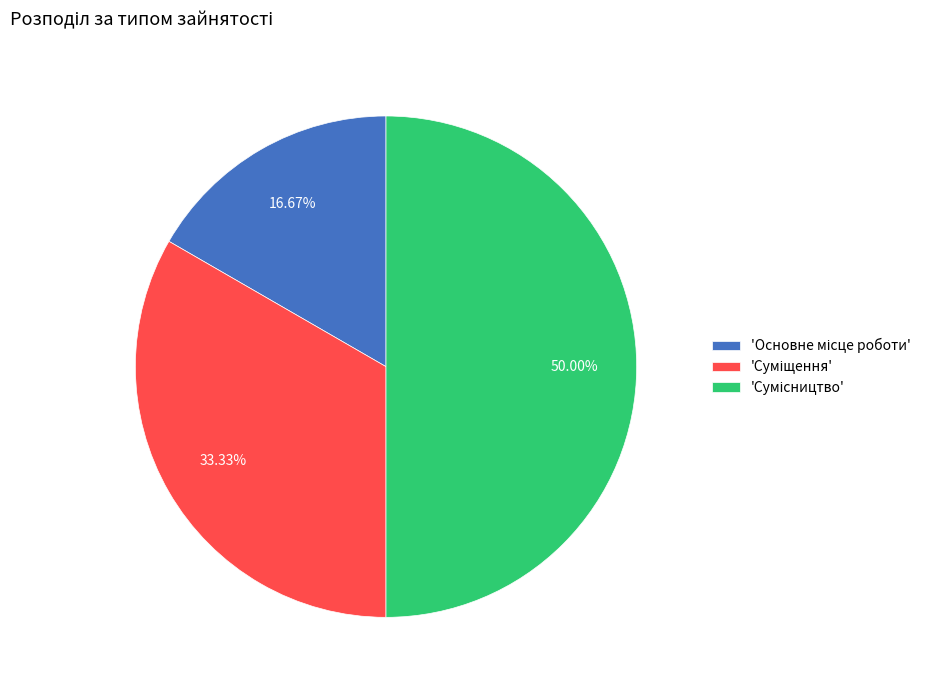

Which category has the biggest portion of the pie?

Сумісництво